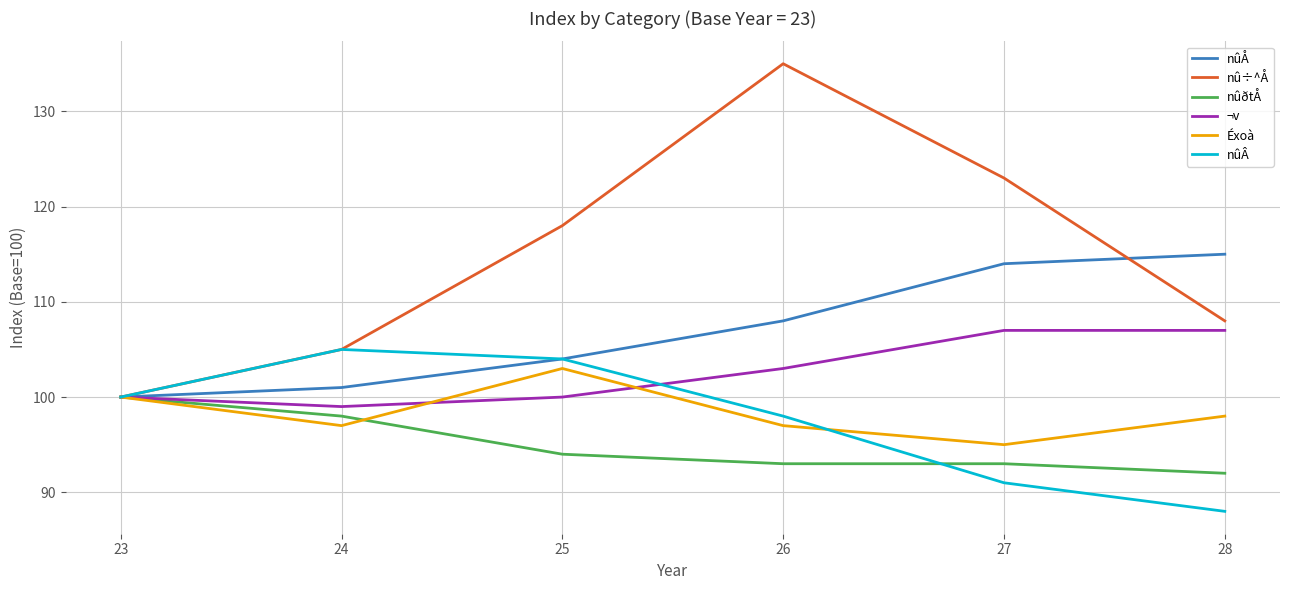

Reading left to right, list all the values displayed in this chart.

nûÅ: 23=100	24=101	25=104	26=108	27=114	28=115
nû÷^Å: 23=100	24=105	25=118	26=135	27=123	28=108
nûðtÅ: 23=100	24=98	25=94	26=93	27=93	28=92
¬v: 23=100	24=99	25=100	26=103	27=107	28=107
Éxoà: 23=100	24=97	25=103	26=97	27=95	28=98
nûÂ: 23=100	24=105	25=104	26=98	27=91	28=88